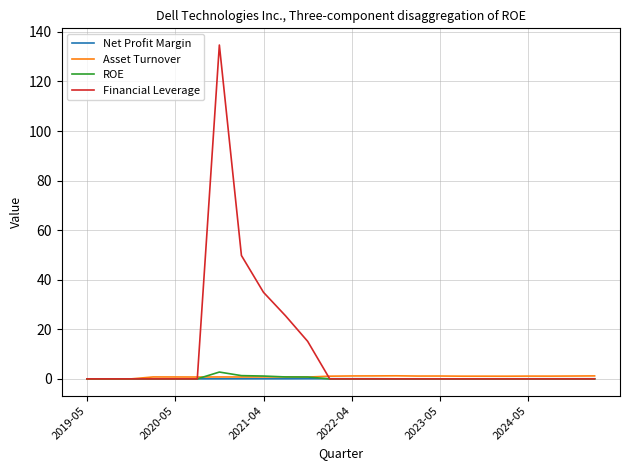

Which series has the largest total across all categories?

Financial Leverage